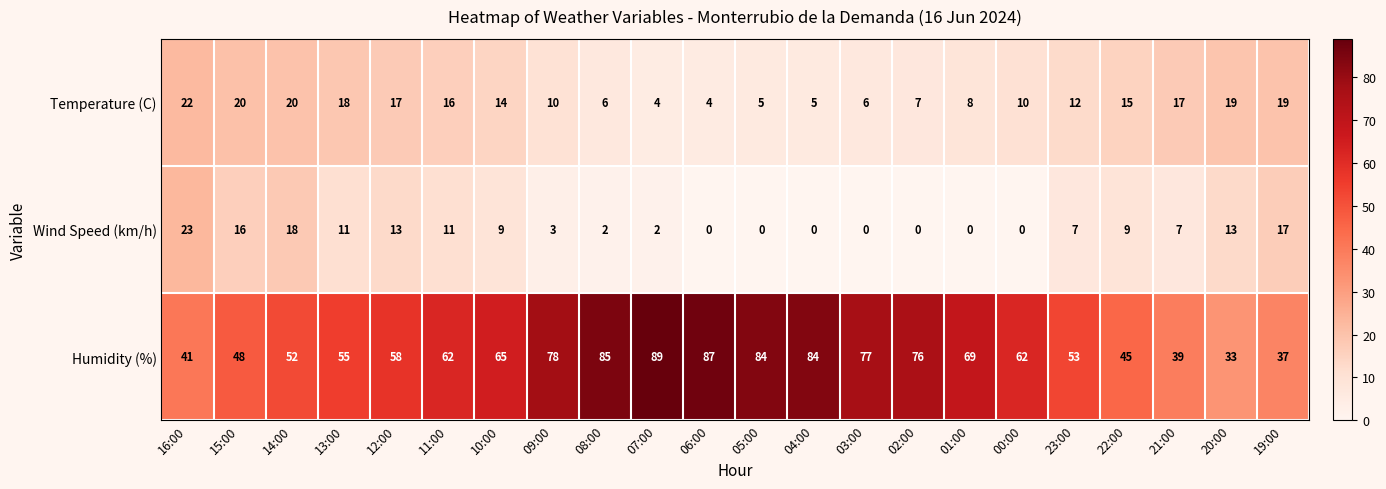

Where does the Temperature (C) series first go above 14?

16:00